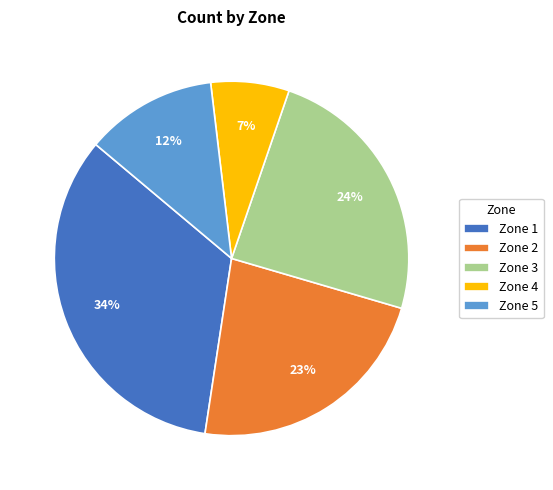

Does Zone 1 represent more than half of the total?

No